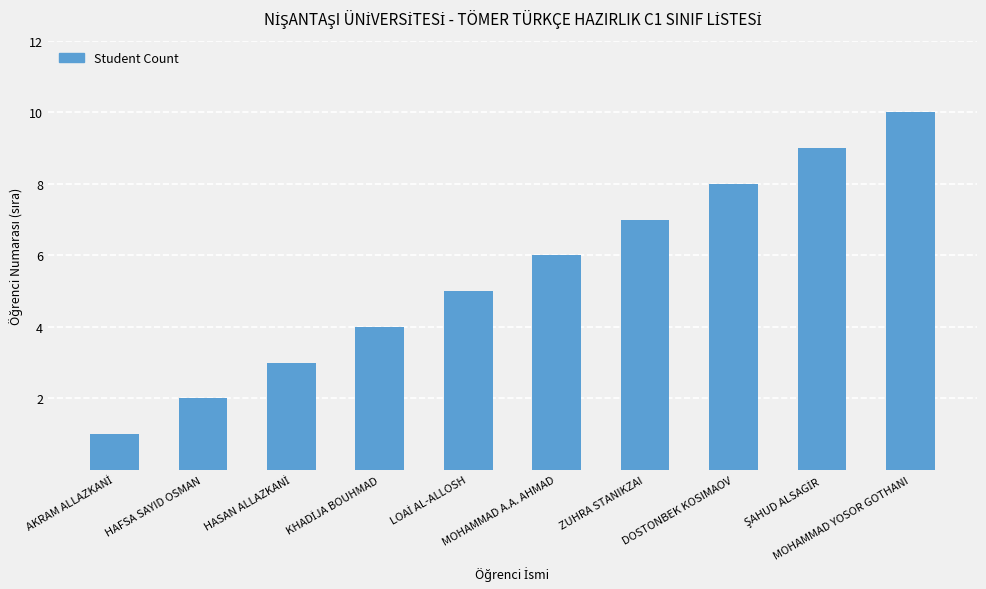

What is the smallest value displayed?

1